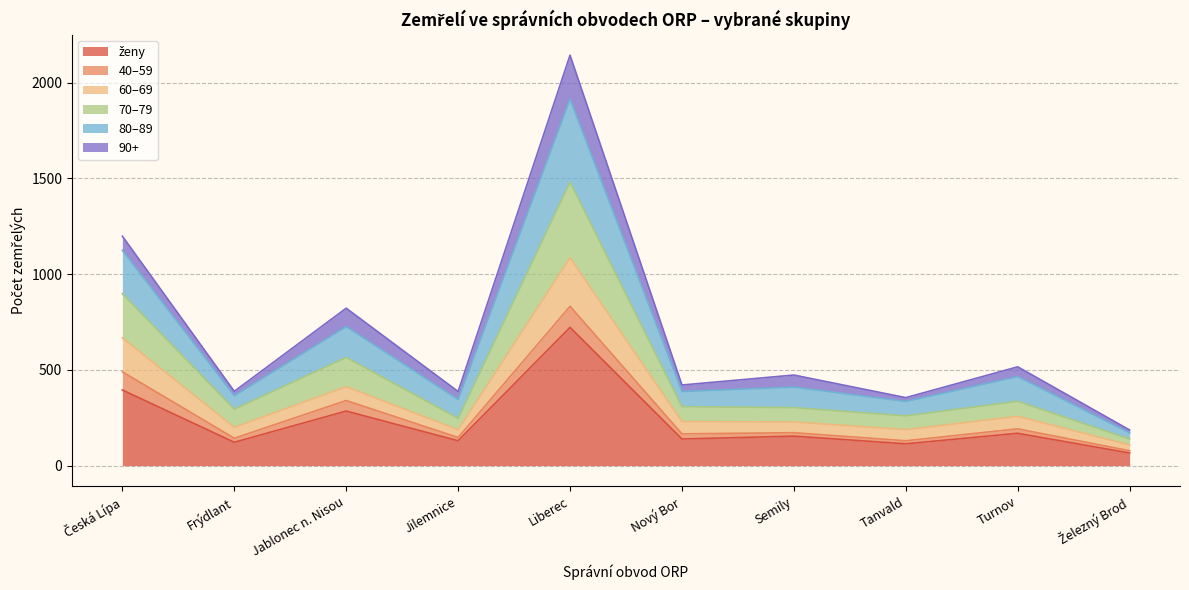

True or false: 70–79 has more than 2 interior local peaks.

True